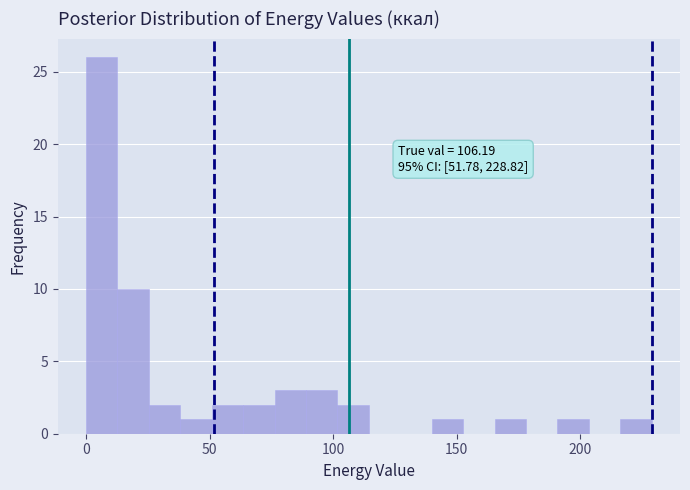

Around what value on the x-axis is the tallest bar? Give the approximate position of its centre, as read against the axis.

5